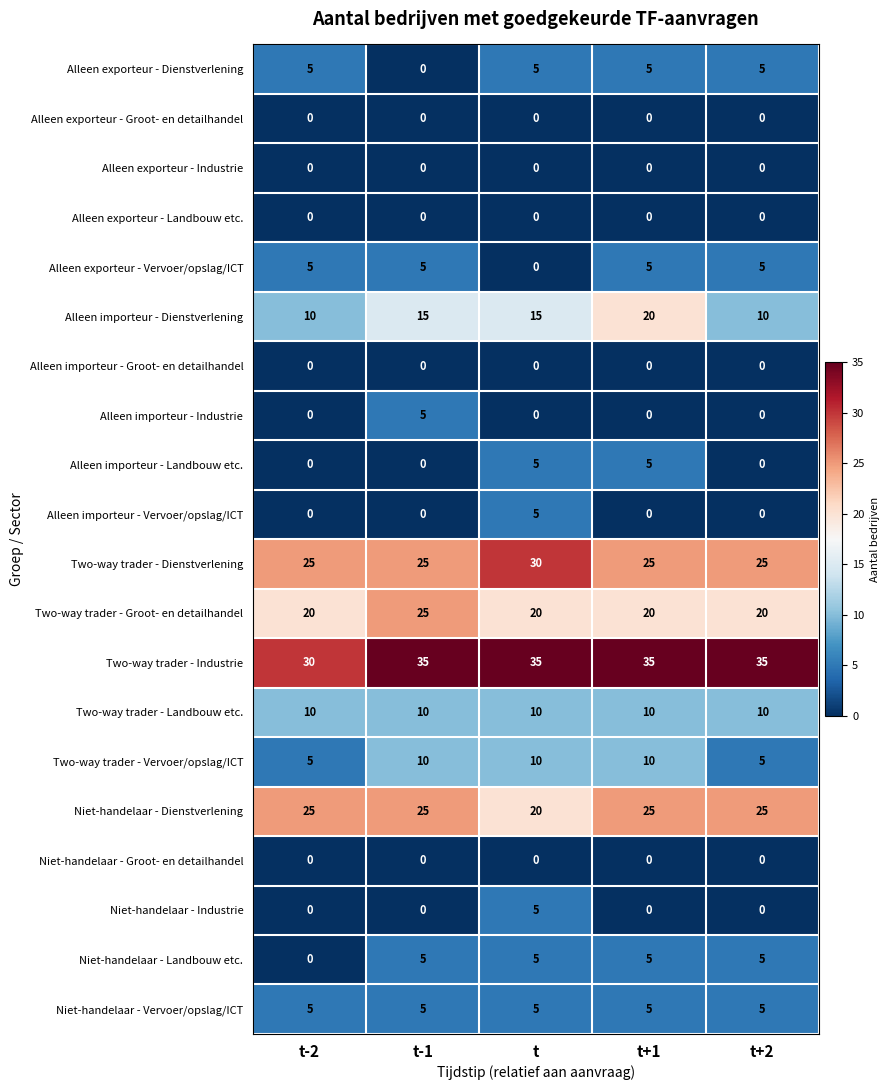

What is the maximum value for Alleen importeur - Industrie?

5